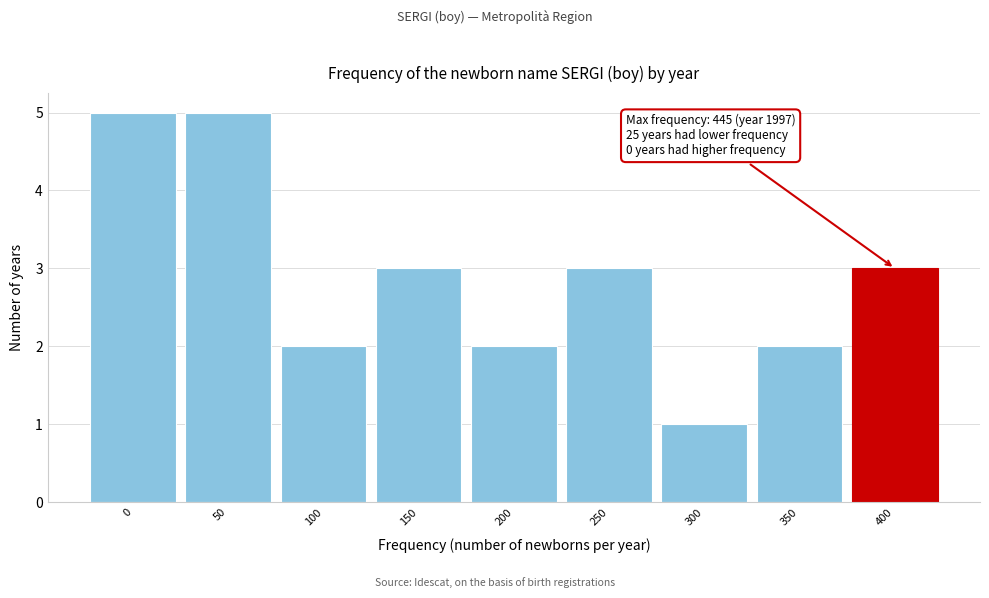

Reading left to right, list all the values displayed in this chart.

0=5	50=5	100=2	150=3	200=2	250=3	300=1	350=2	400=3